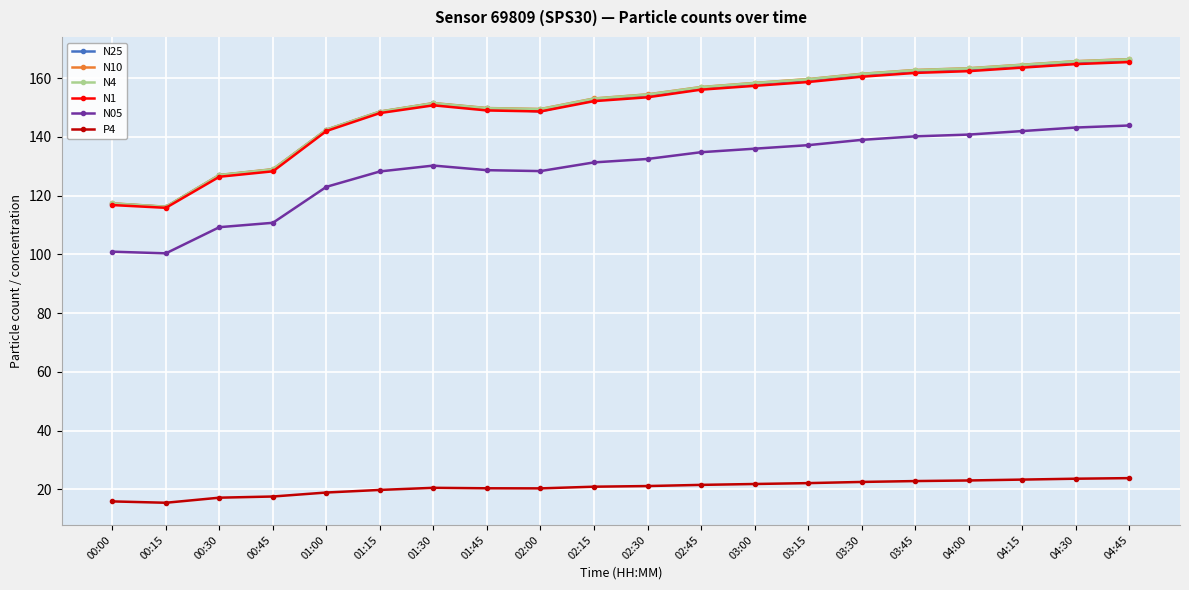

What is the minimum value shown in the chart?

15.4